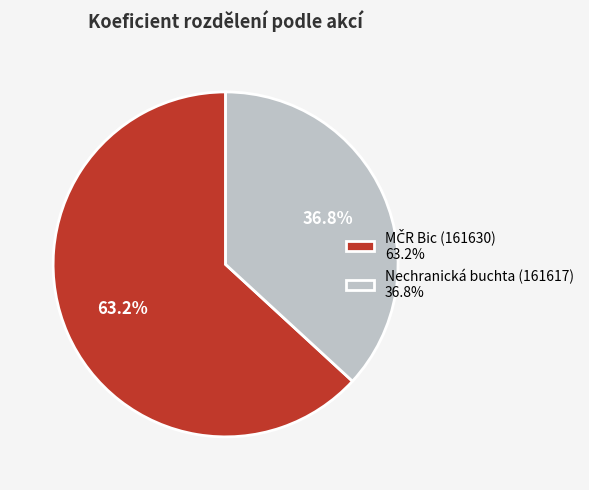

To the nearest percent, what portion does Nechranická buchta (161617) represent?

37%